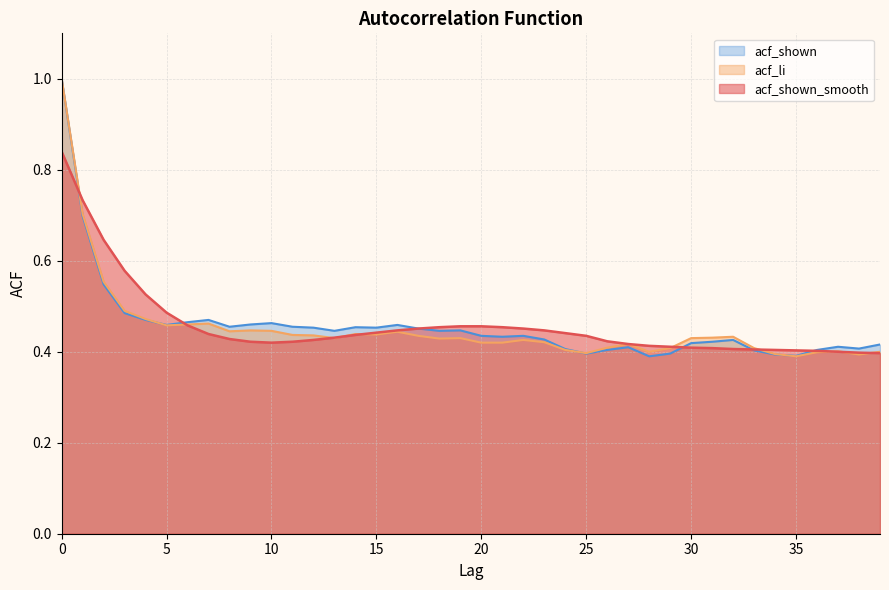

What is the difference between the acf_shown_smooth values at 39 and 22?

0.1